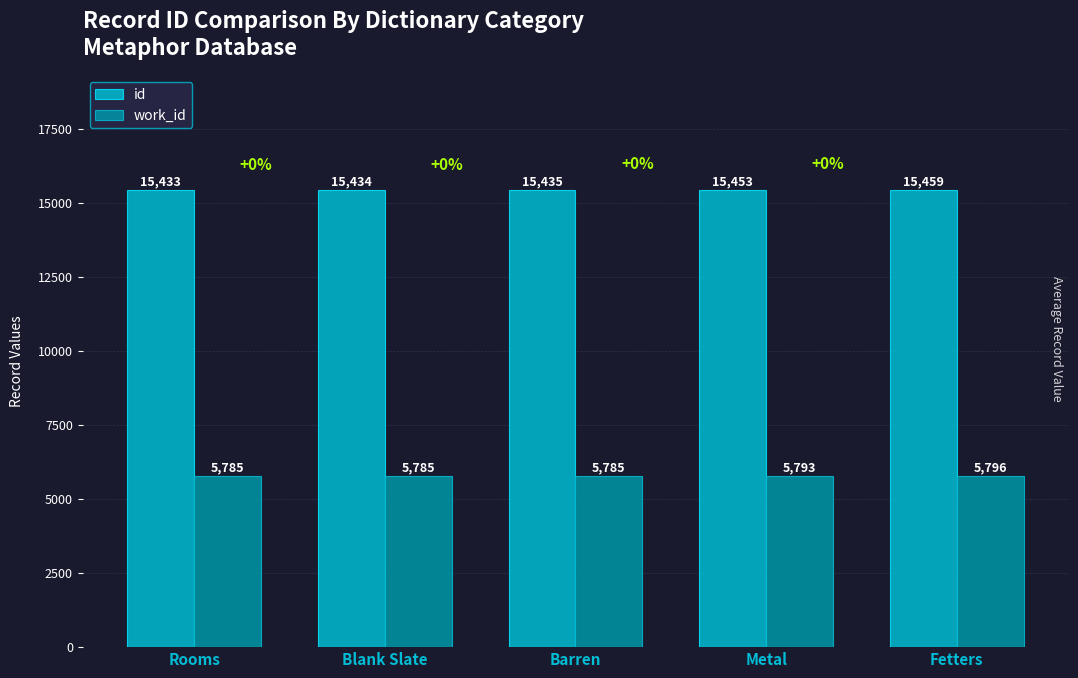

Which series changed the most between Barren and Fetters?

id